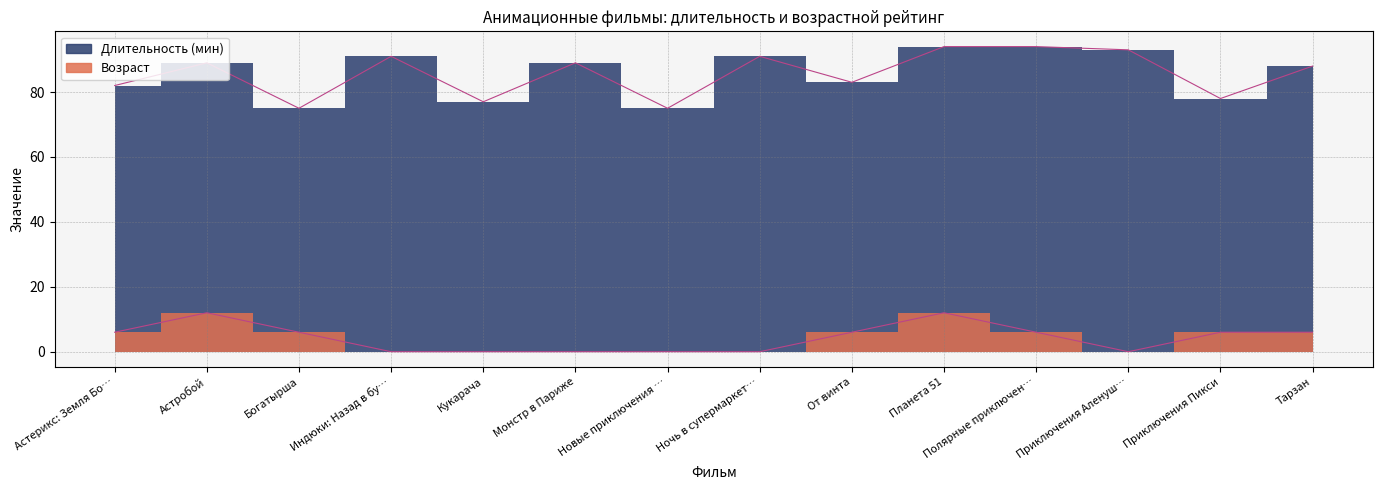

Does the chart have visible grid lines?

Yes